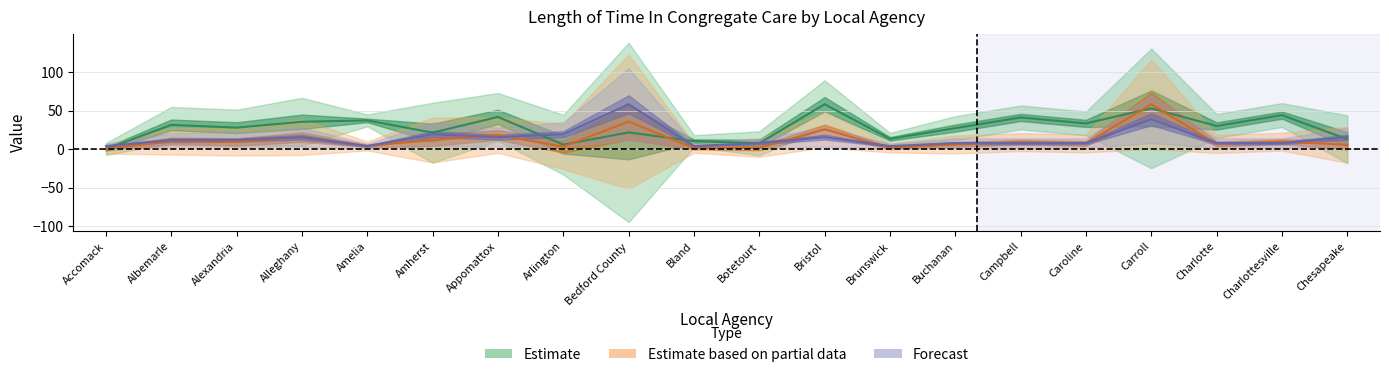

Reading left to right, what are all the values shown in this chart?

Number Congregate Children: Accomack=3.9	Albemarle=11.6	Alexandria=11.6	Alleghany=15.5	Amelia=3.9	Amherst=19.4	Appomattox=15.5	Arlington=19.4	Bedford County=58.2	Bland=3.9	Botetourt=7.8	Bristol=15.5	Brunswick=3.9	Buchanan=7.8	Campbell=7.8	Caroline=7.8	Carroll=38.8	Charlotte=7.8	Charlottesville=7.8	Chesapeake=15.5
Total Placement Days: Accomack=0.0	Albemarle=10.4	Alexandria=9.2	Alleghany=15.6	Amelia=4.1	Amherst=11.8	Appomattox=18.4	Arlington=3.2	Bedford County=35.8	Bland=1.1	Botetourt=1.7	Bristol=25.6	Brunswick=1.5	Buchanan=6.0	Campbell=9.1	Caroline=7.4	Carroll=58.2	Charlotte=6.6	Charlottesville=9.7	Chesapeake=5.6
Average Congregate Months: Accomack=0.2	Albemarle=31.4	Alexandria=27.9	Alleghany=35.5	Amelia=37.3	Amherst=21.4	Appomattox=41.8	Arlington=5.8	Bedford County=21.7	Bland=10.4	Botetourt=7.6	Bristol=58.2	Brunswick=13.3	Buchanan=27.3	Campbell=41.1	Caroline=33.4	Carroll=52.9	Charlotte=30.1	Charlottesville=44.2	Chesapeake=12.8